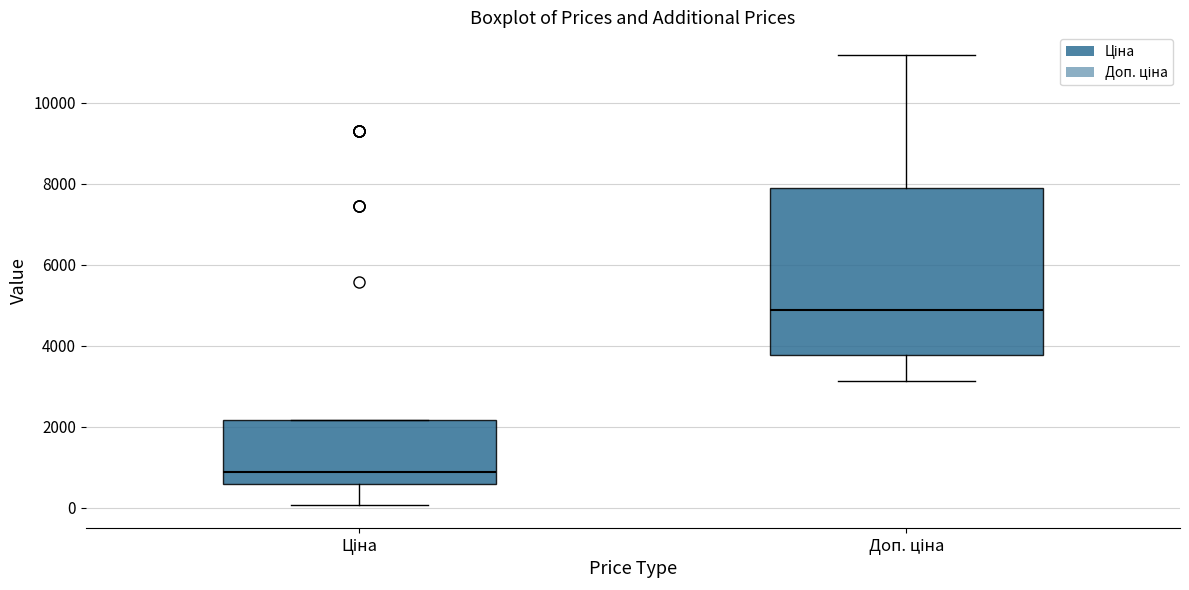

Which box has the lowest median line?

Ціна